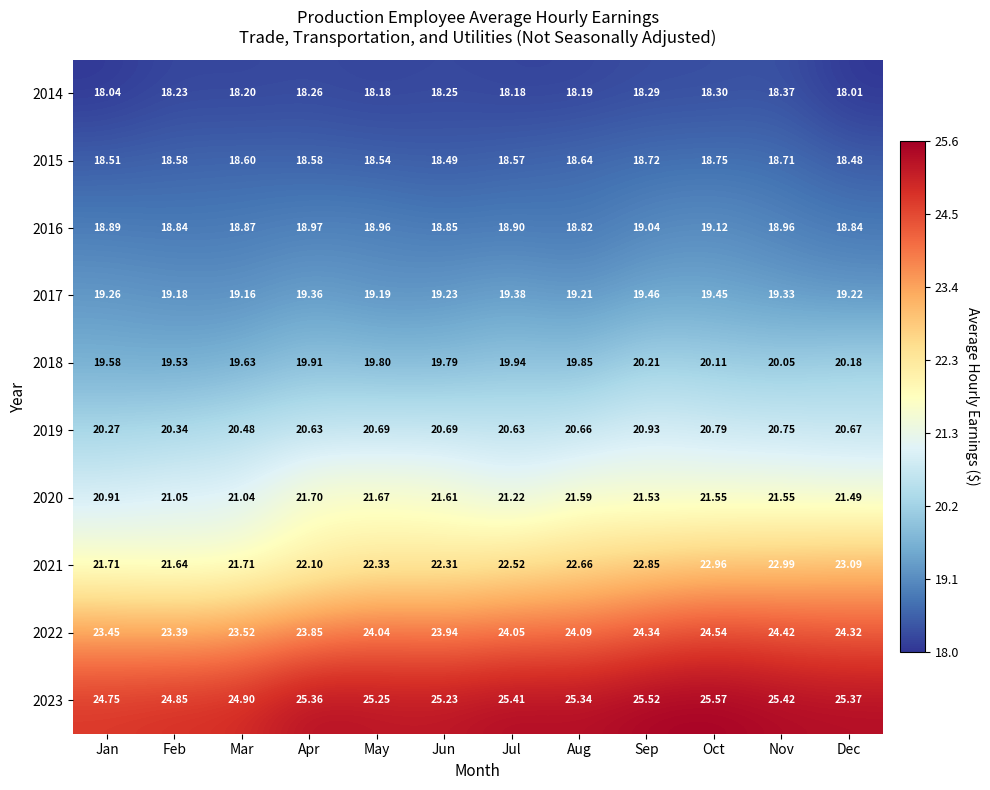

At how many categories does at least one series exceed 20?

12